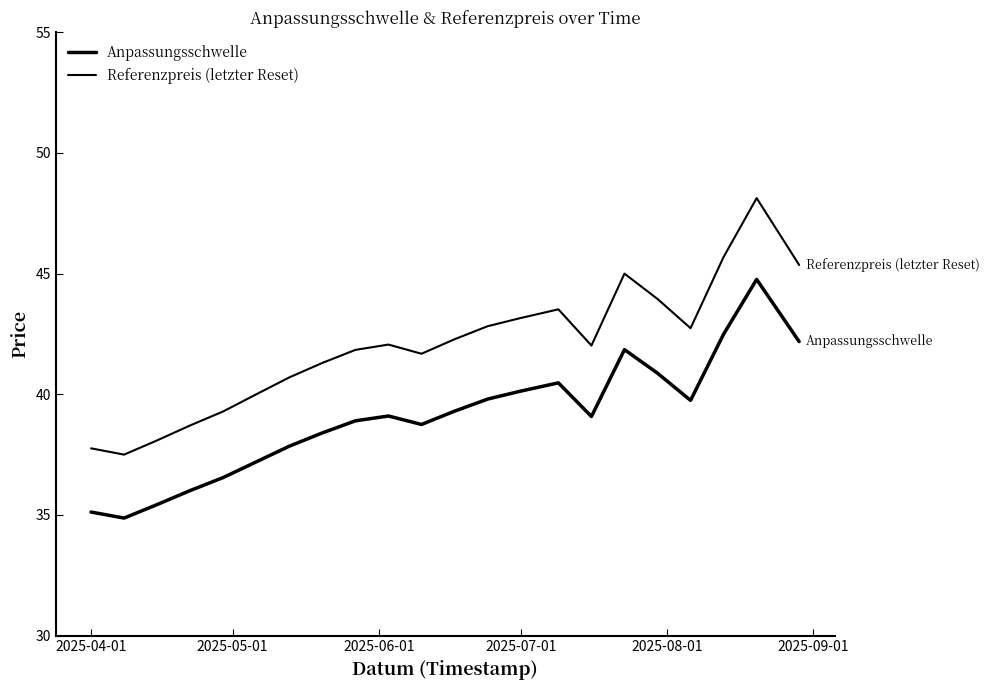

What is the difference between the maximum and second lowest values in the Referenzpreis (letzter Reset) series?

10.4